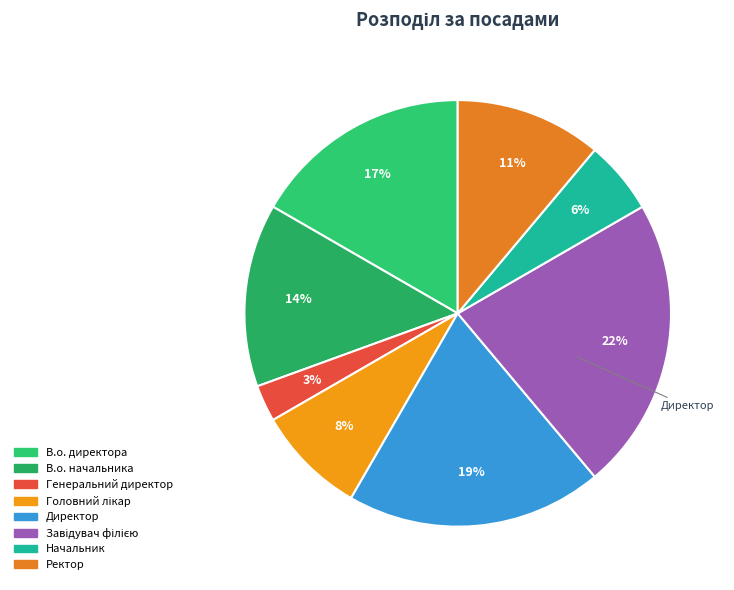

True or false: Ректор accounts for 4% of the total.

False